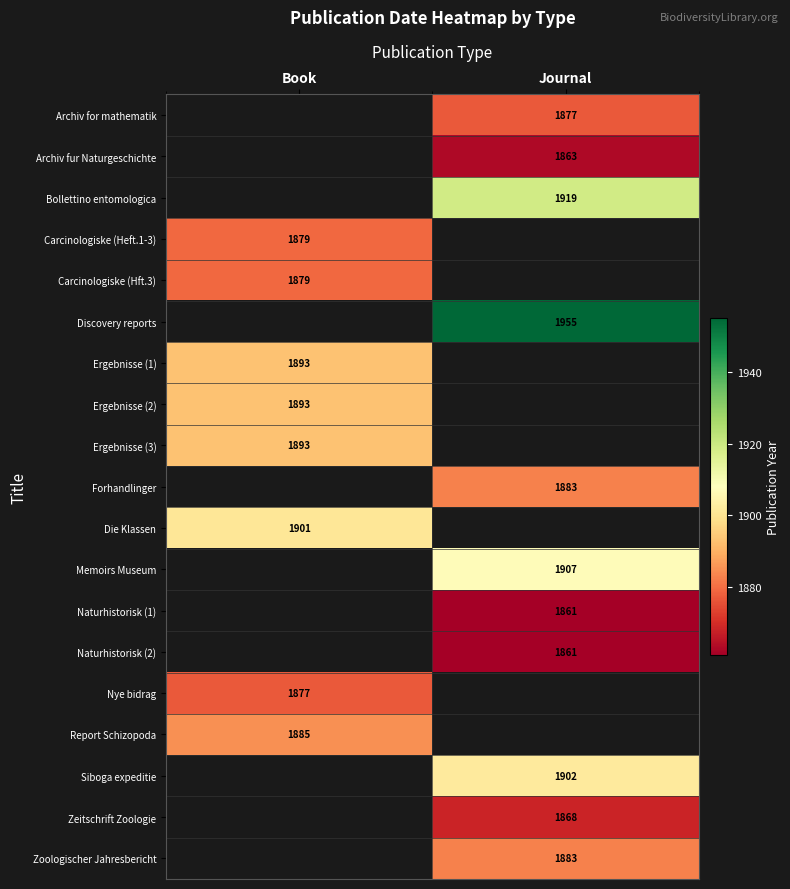

The Forhandlinger series shows 1883 at Journal. True or false?

True